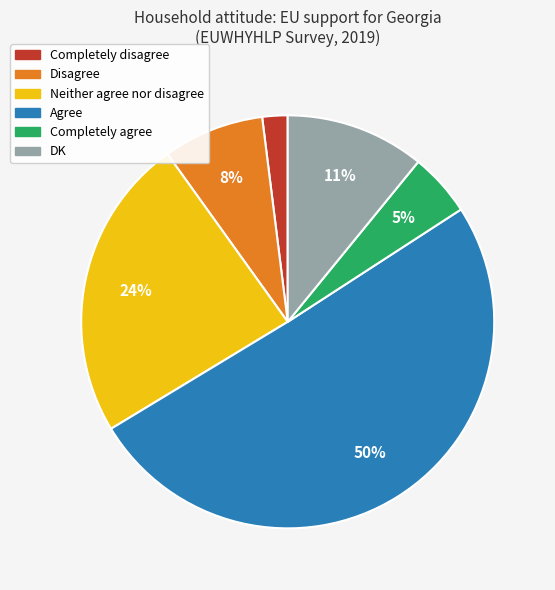

True or false: Completely disagree accounts for 9% of the total.

False